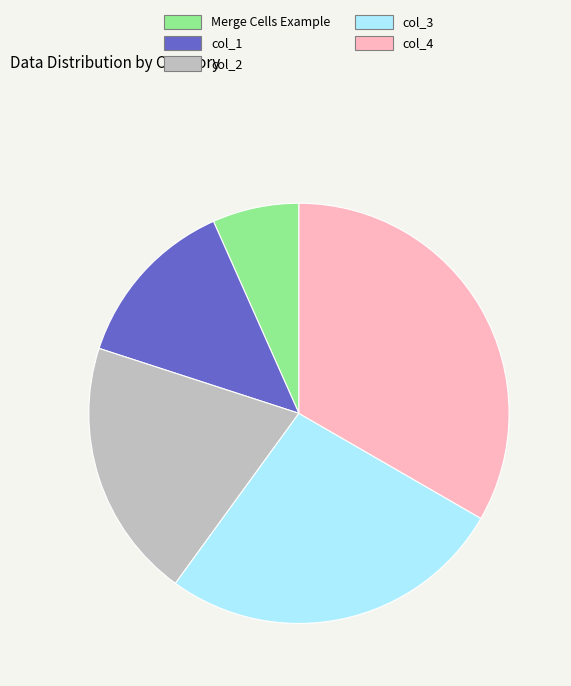

Is it true that col_2 is 20% of the pie?

True